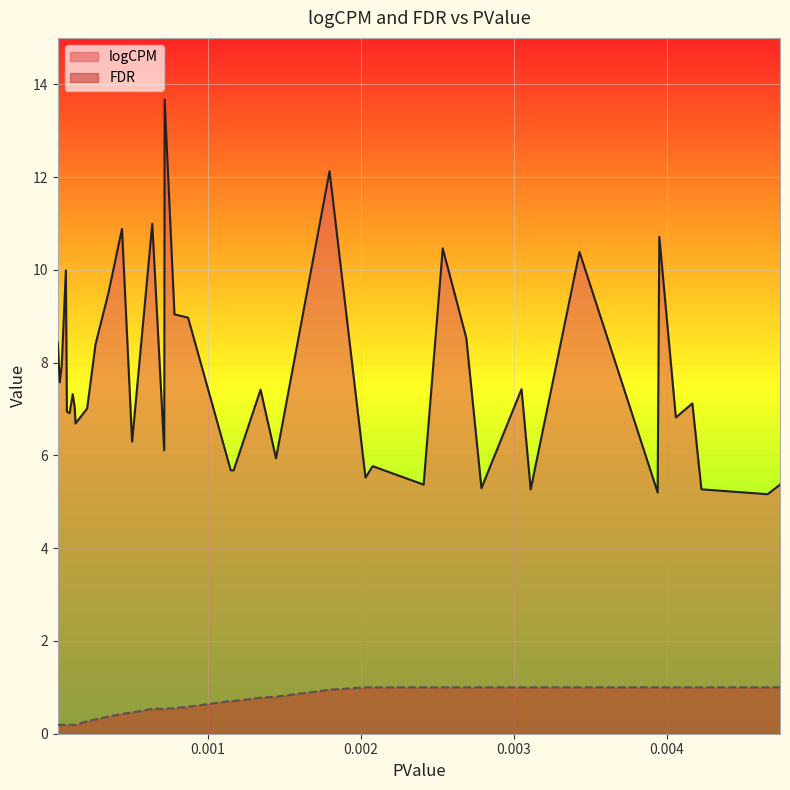

Does the chart display data point markers on the line(s)?

No